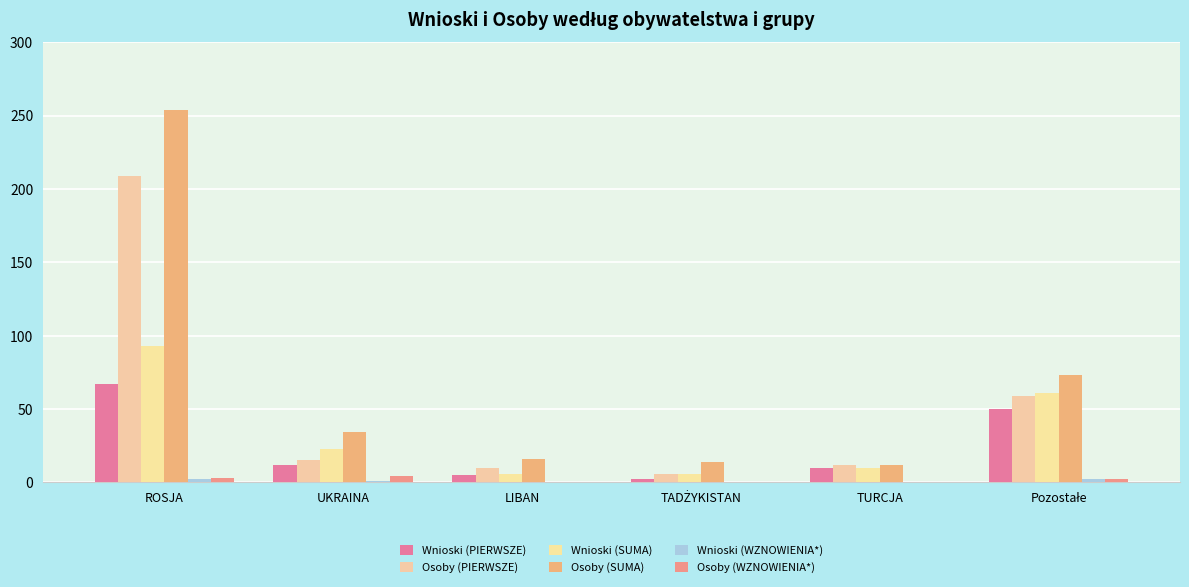

What is the approximate value of Osoby (SUMA) at ROSJA, to the nearest 10?

250